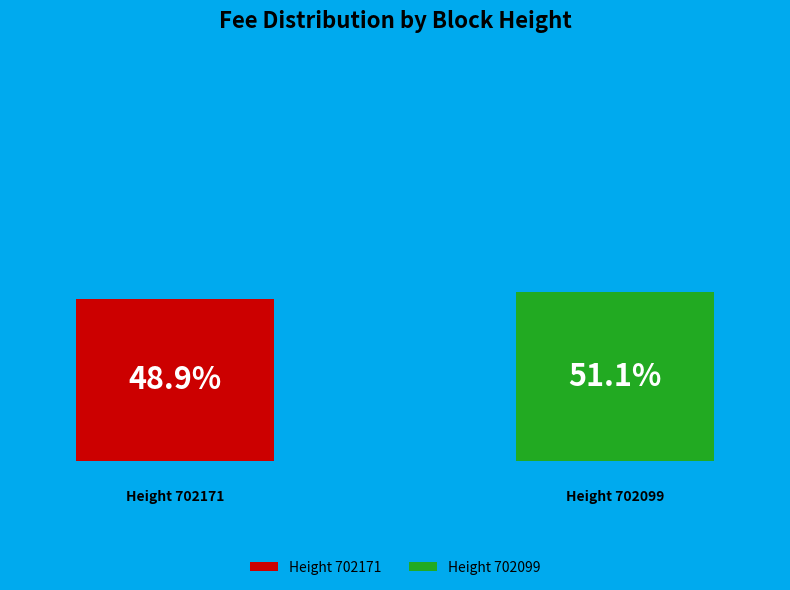

What are all the series names shown in the legend?

Height 702171, Height 702099